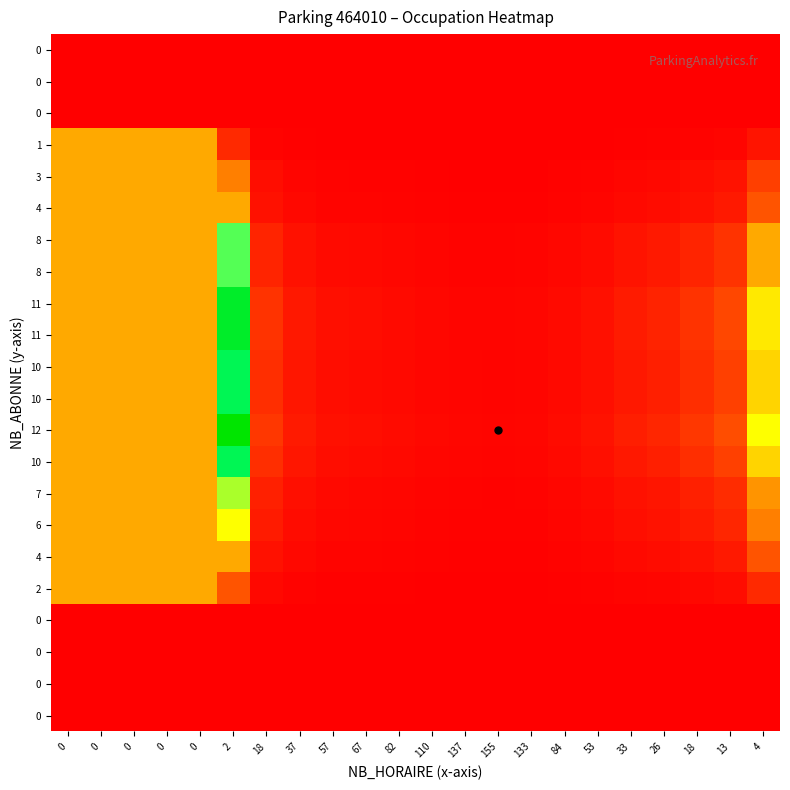

At which category is the sum across all series the highest?

2